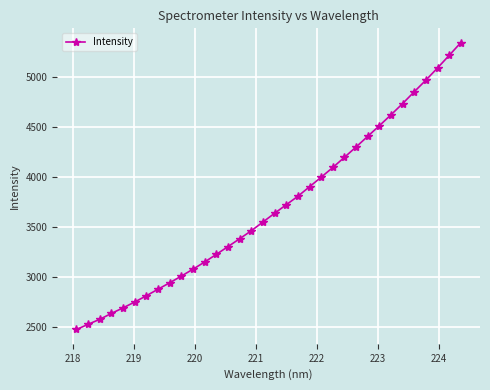

What is the greatest value displayed?

5347.0